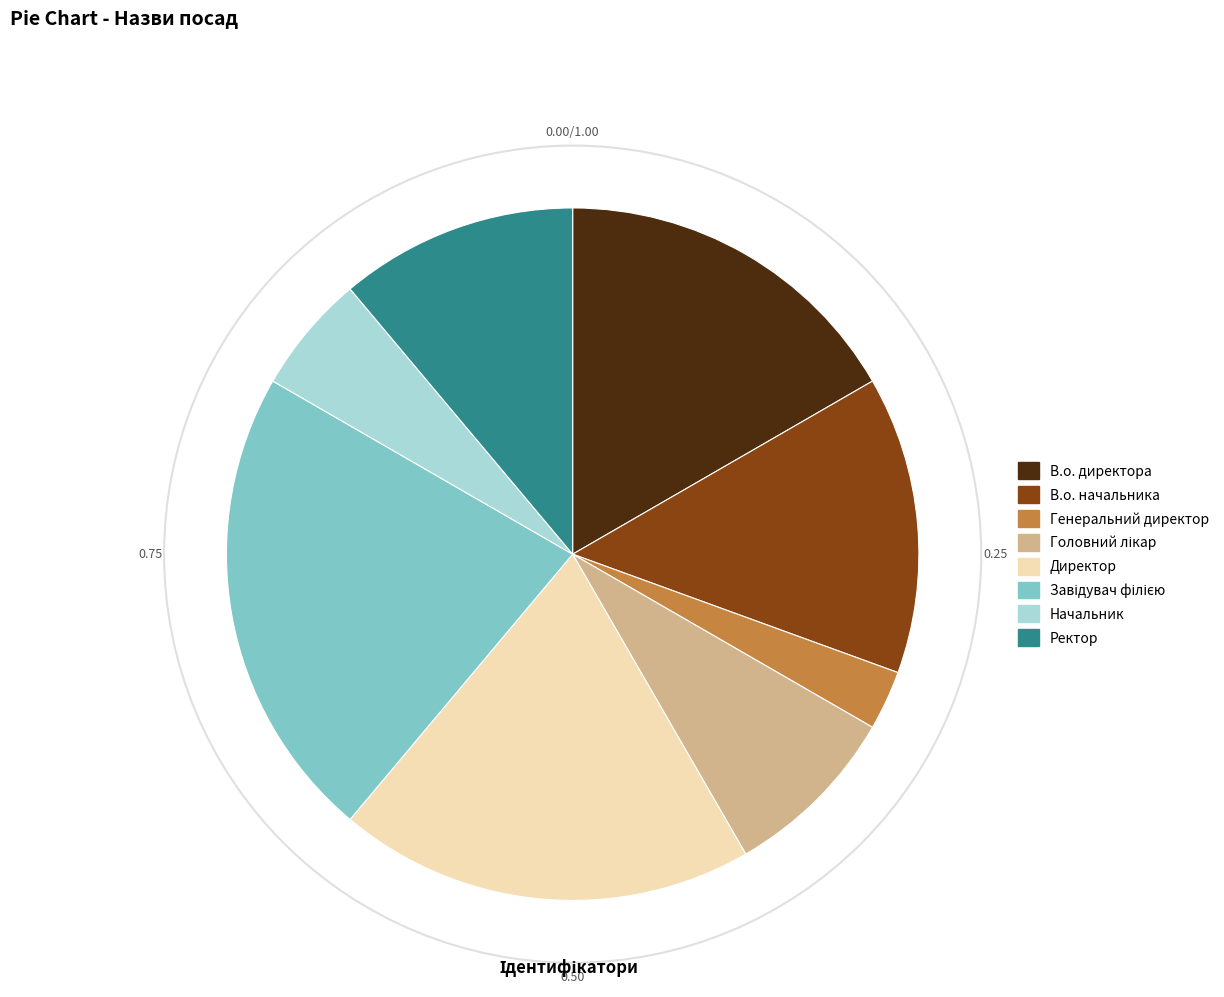

Is there any slice that represents more than half of the pie?

No